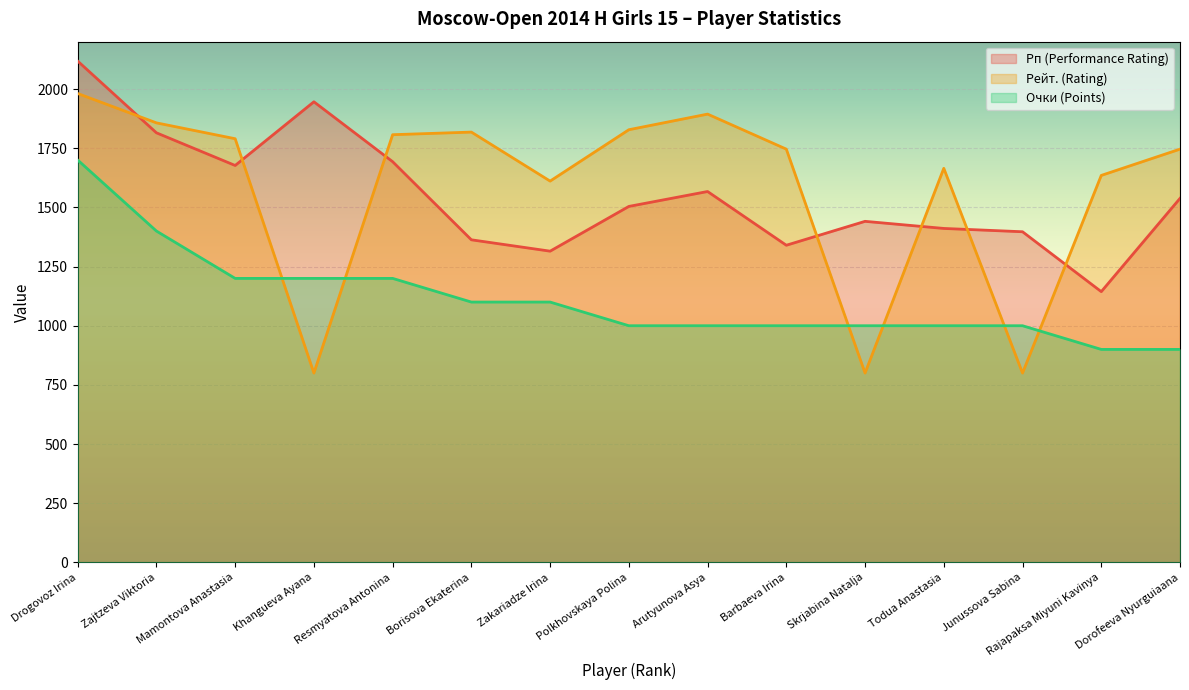

At how many categories does at least one series exceed 845?

15